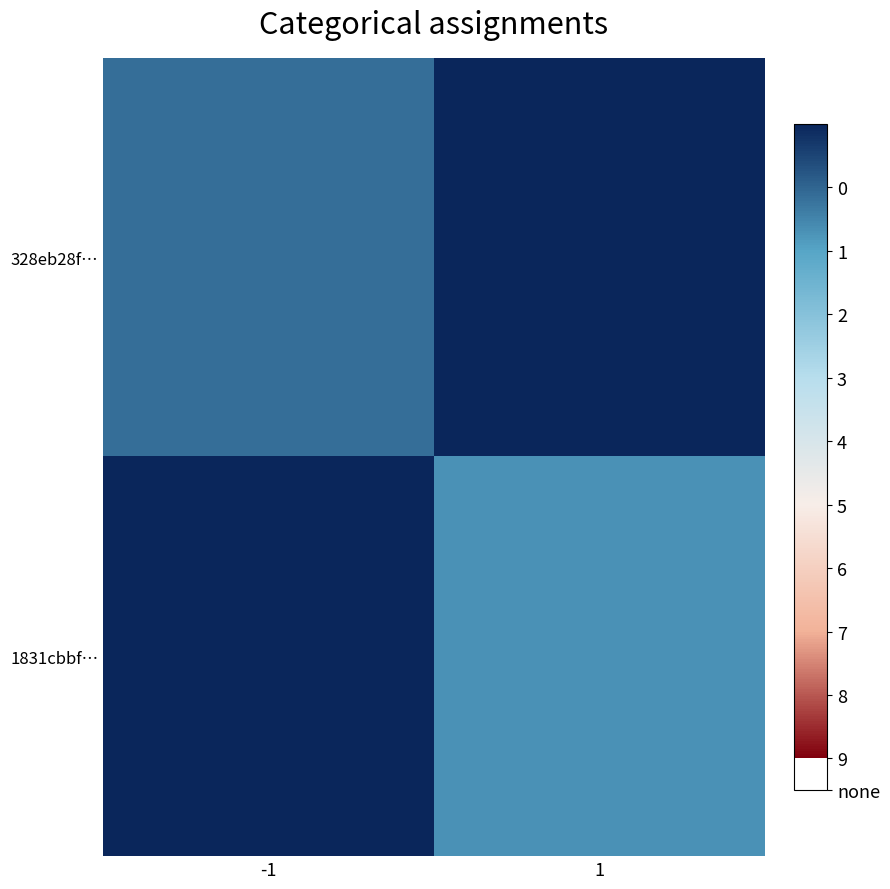

At -1, list the series in order from largest to smallest.

328eb28f…, 1831cbbf…